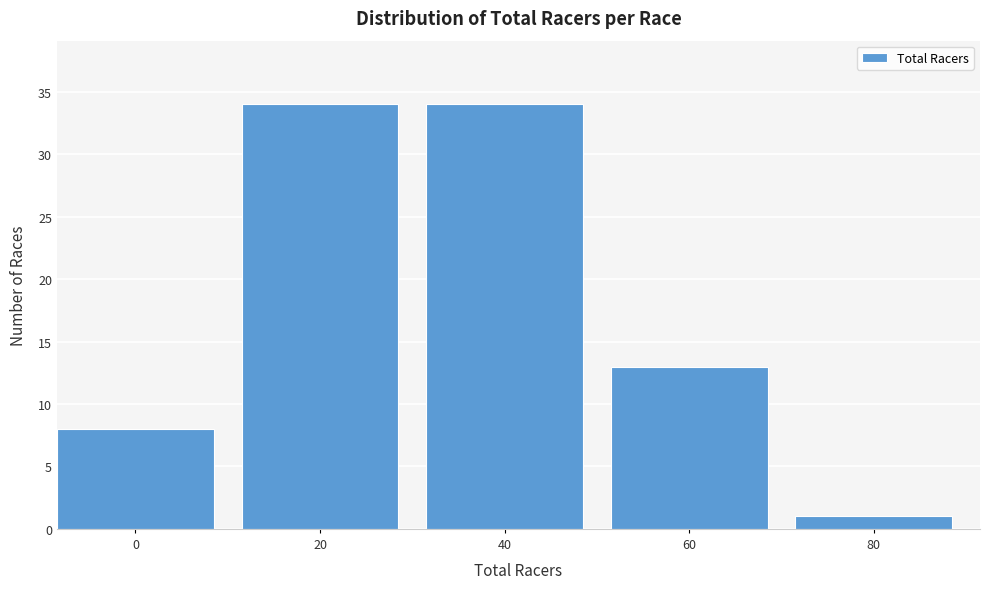

Reading left to right, transcribe all the data shown in this chart.

0=8	20=34	40=34	60=13	80=1